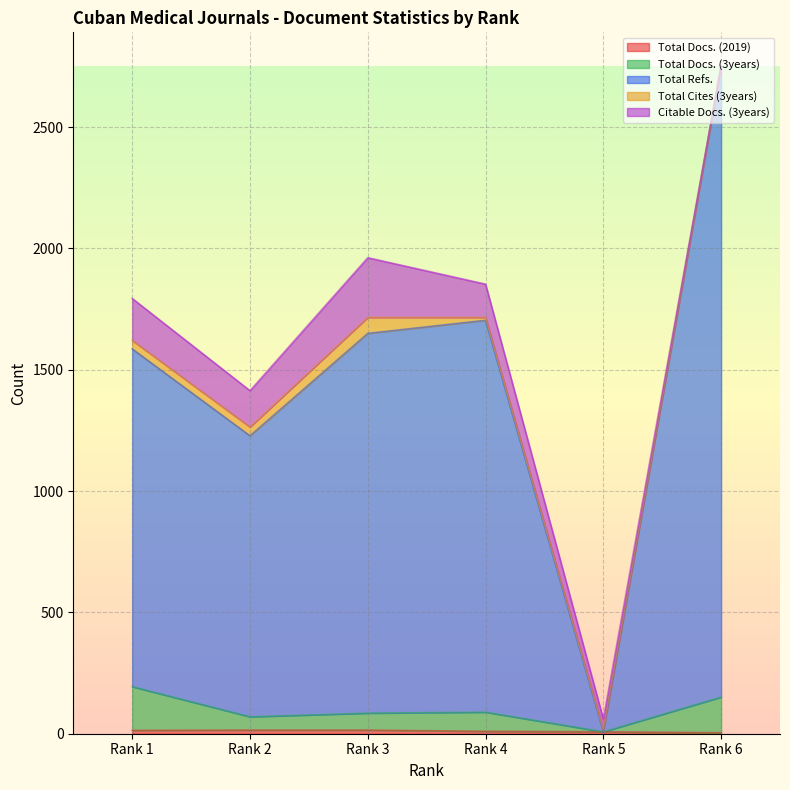

What is the value of the Total Docs. (3years) point at the 2nd from the left?

70